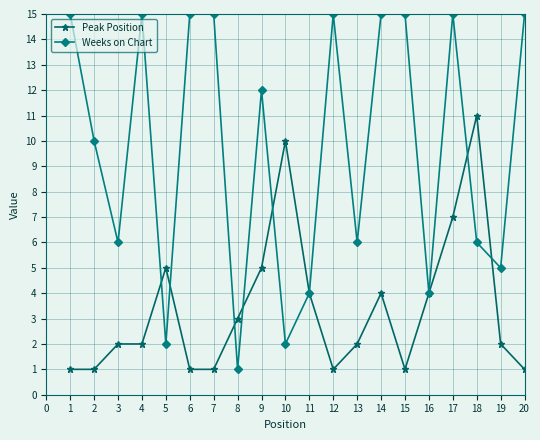

Which series has the largest total across all categories?

Weeks on Chart